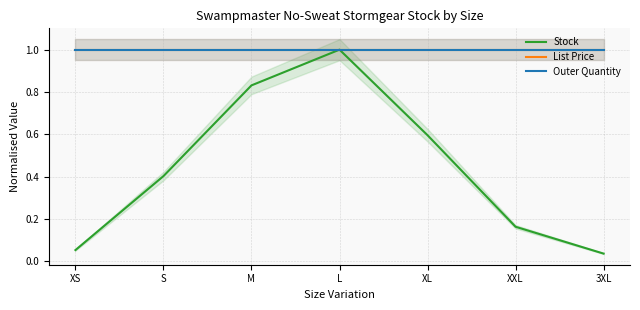

At how many categories does at least one series exceed 0?

7